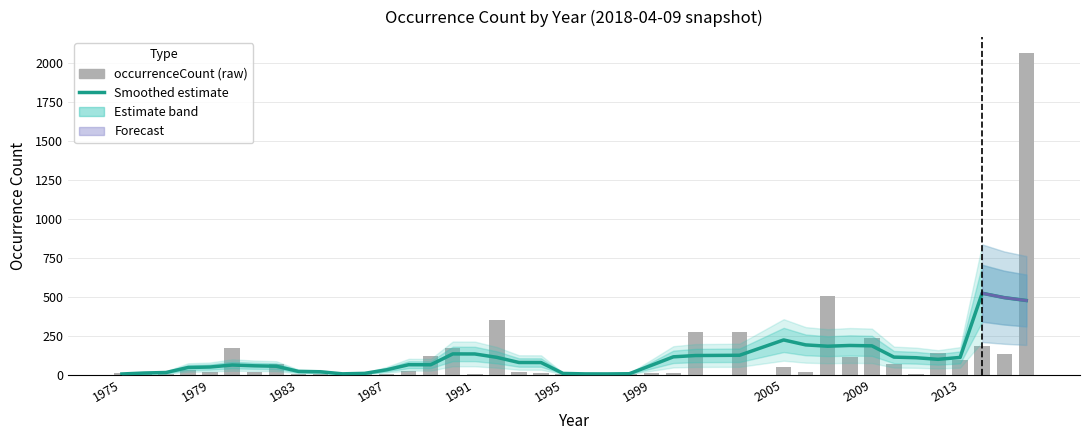

Reading left to right, what are all the values shown in this chart?

1975=12	1976=1	1977=5	1978=31	1979=17	1980=172	1981=17	1982=69	1983=6	1984=3	1985=6	1986=5	1987=3	1988=21	1989=117	1990=170	1991=3	1992=352	1993=19	1994=8	1995=5	1996=2	1997=2	1998=4	1999=7	2000=11	2001=271	2003=276	2005=46	2006=15	2007=503	2008=112	2009=234	2010=70	2011=3	2012=141	2013=92	2014=183	2015=131	2016=2064